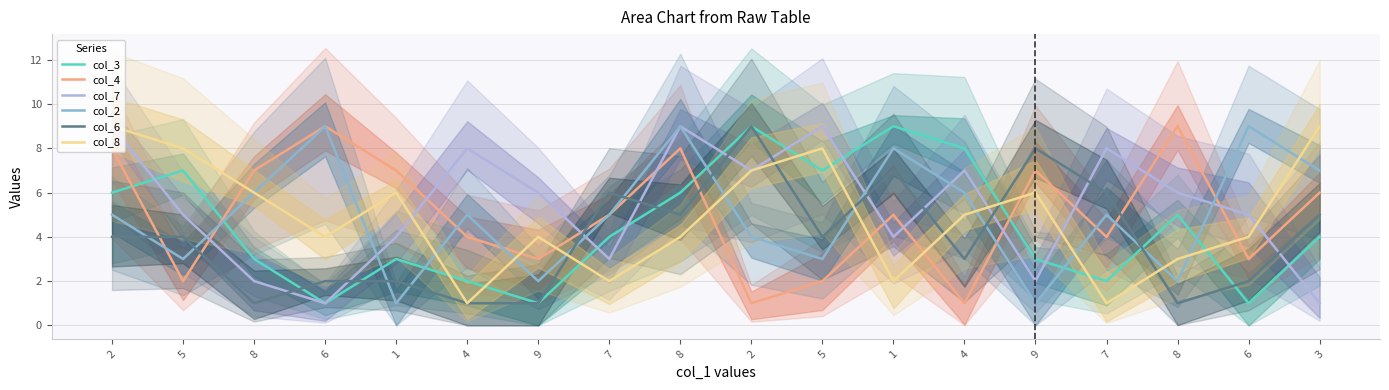

How many times do col_6 and col_2 cross each other?

10